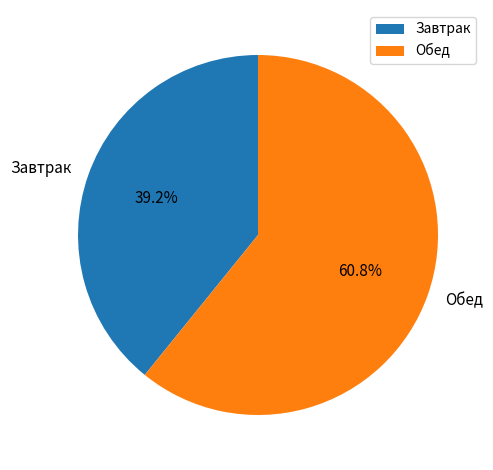

Which category has the smallest portion of the pie?

Завтрак